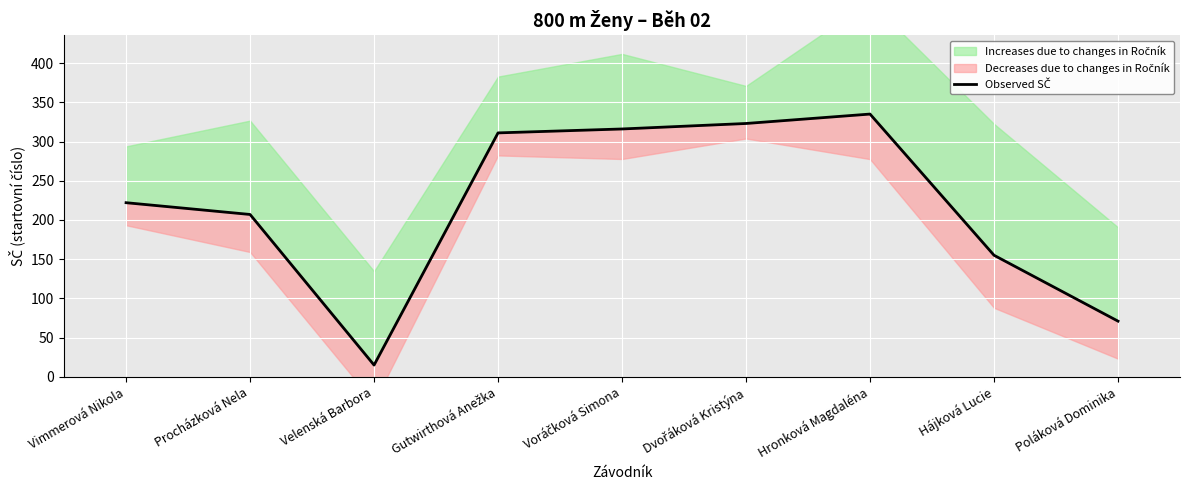

Where is the first local minimum?

Velenská Barbora